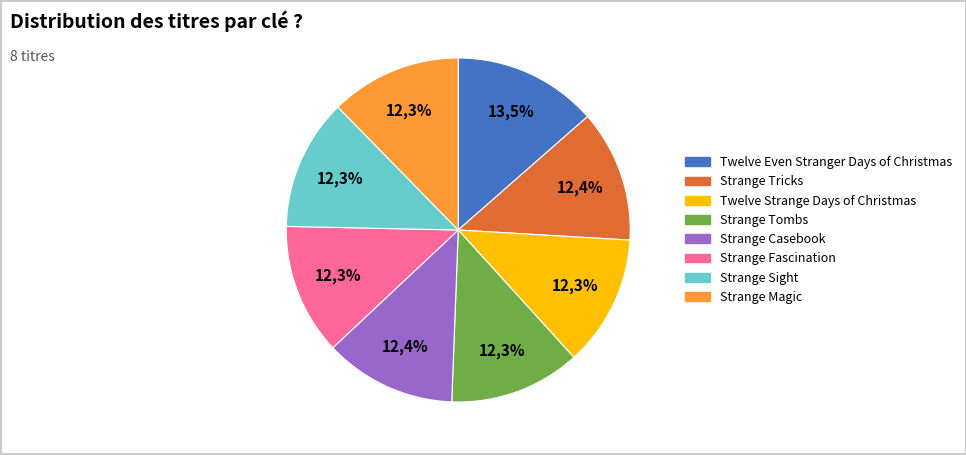

Is Strange Magic the majority of the pie?

No